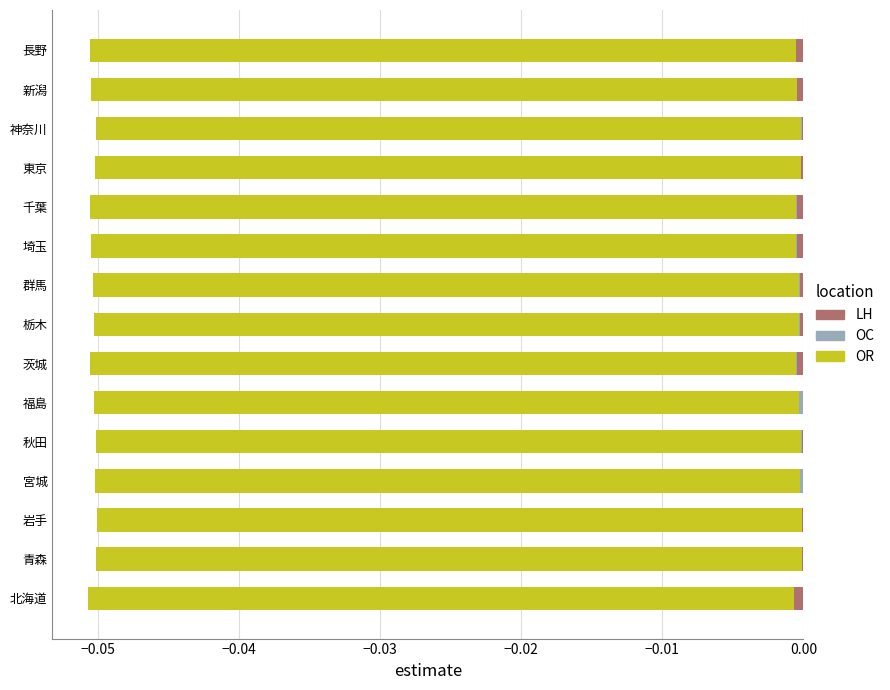

At 青森, list the series in order from smallest to largest.

OR, LH, OC